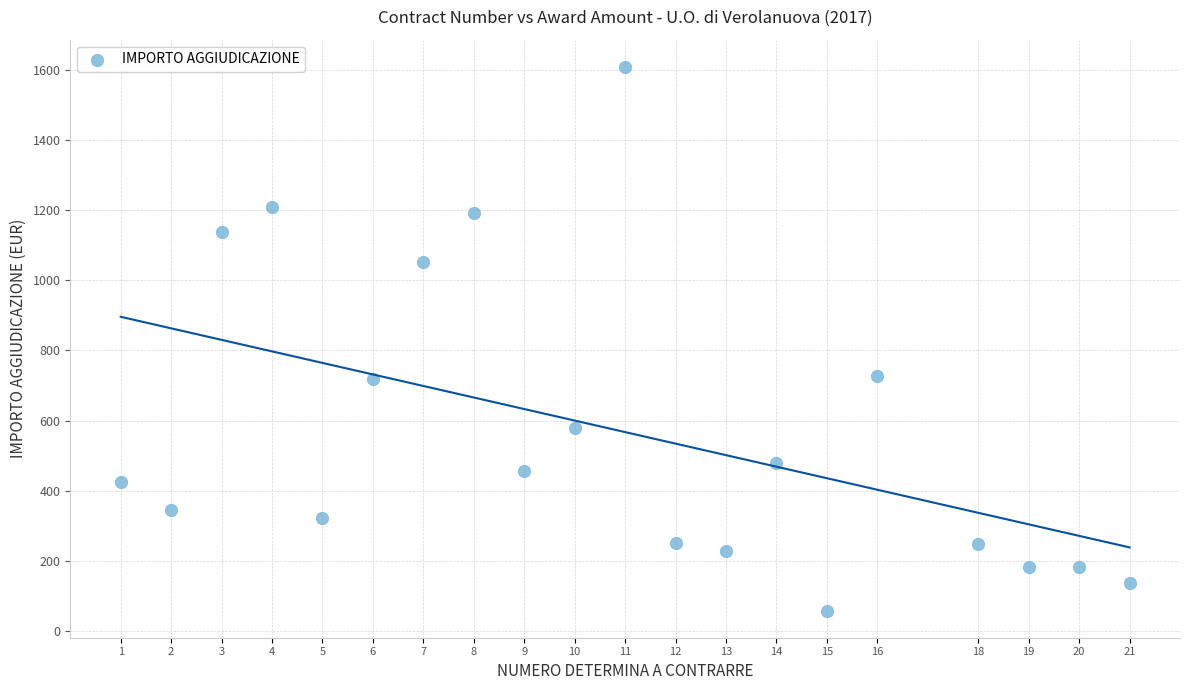

What is the range of X values (max minus min)?

20.0